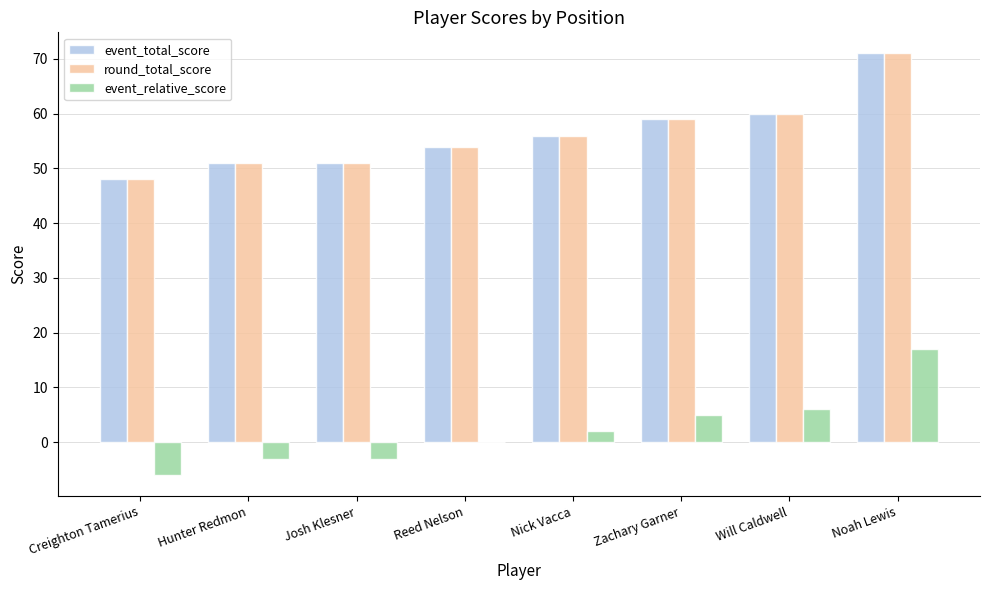

Is it true that event_total_score equals 71 at Noah Lewis?

True